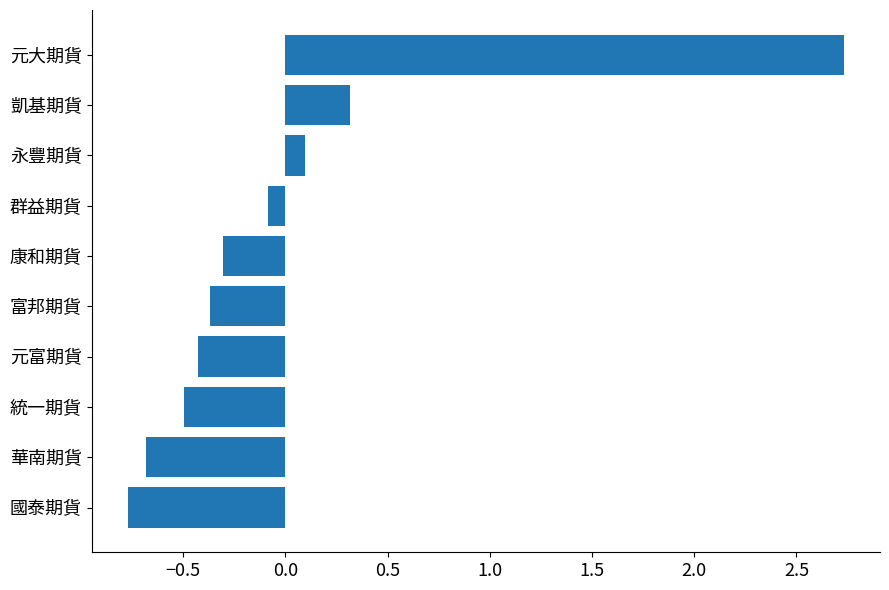

Which has a higher value, 富邦期貨 or 統一期貨?

富邦期貨